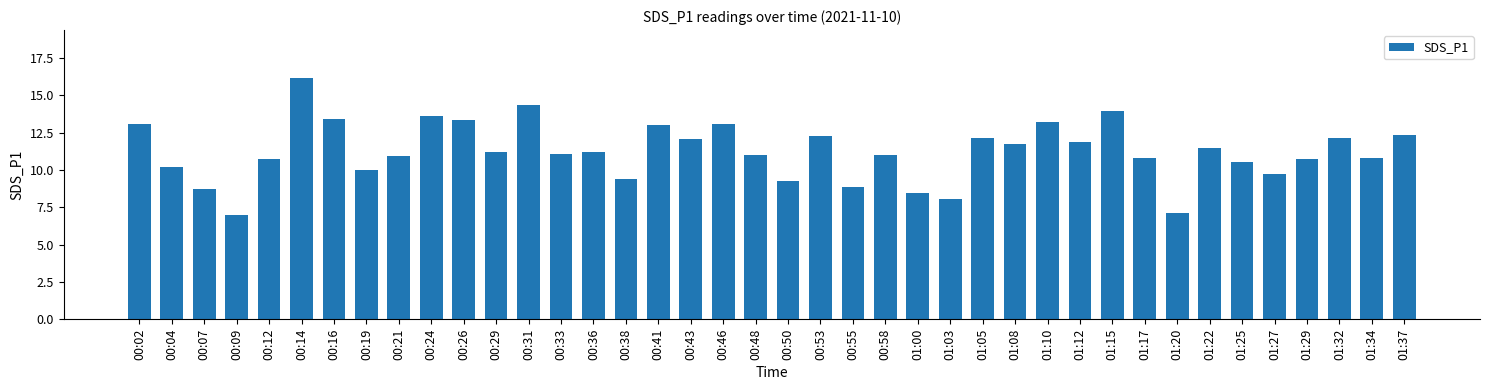

What is the label of the 20th bar from the right?

00:50